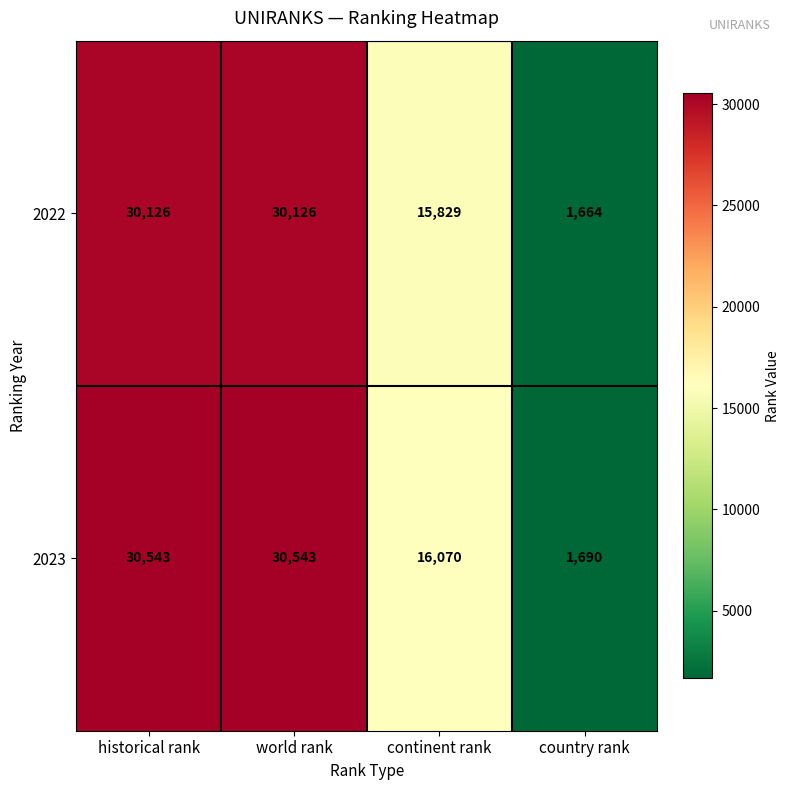

What is the average value of the 2023 series?

19712